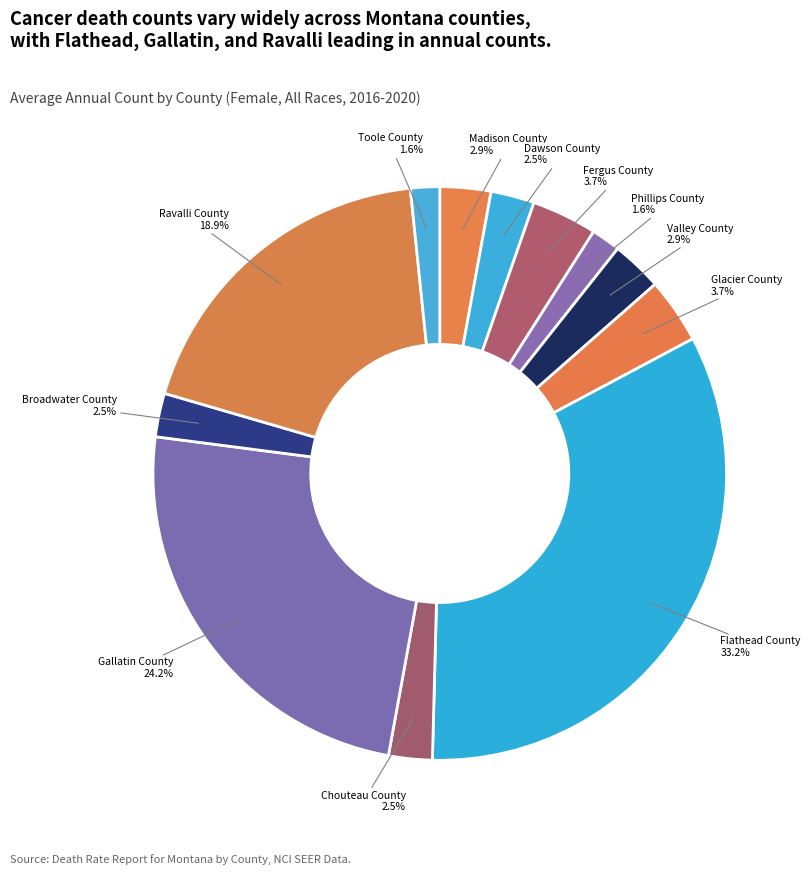

Count the number of slices in the pie.

12